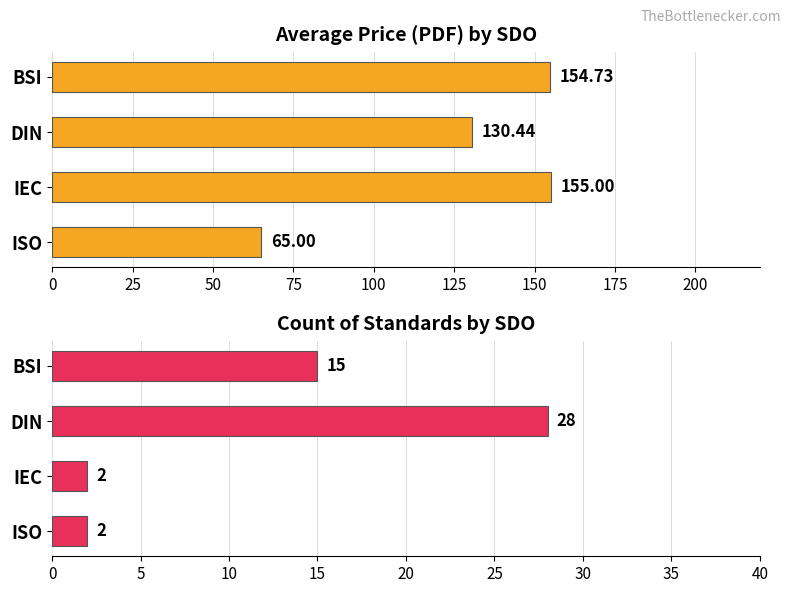

Rank the series by their maximum value, from lowest to highest.

Count of Standards, Average Price (PDF)